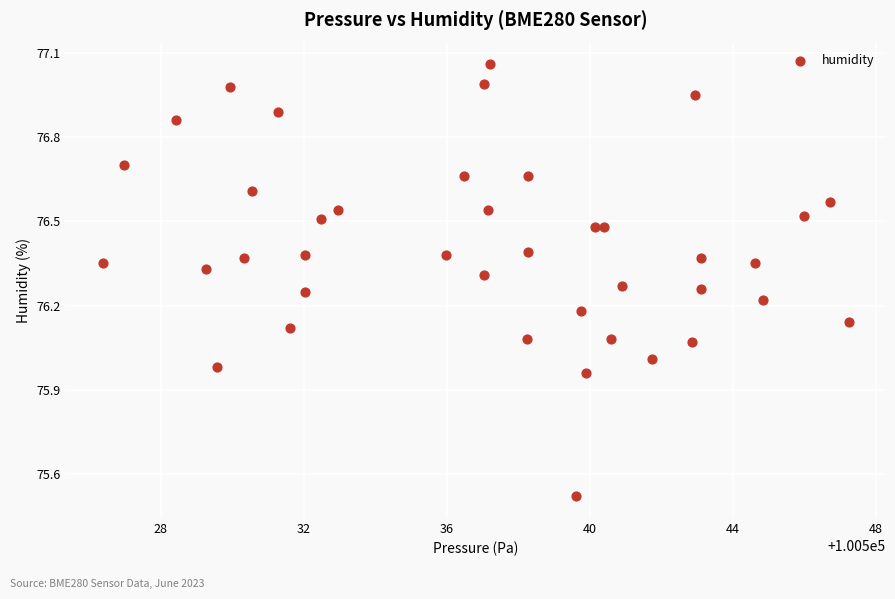

What is the range of X values (max minus min)?

20.9